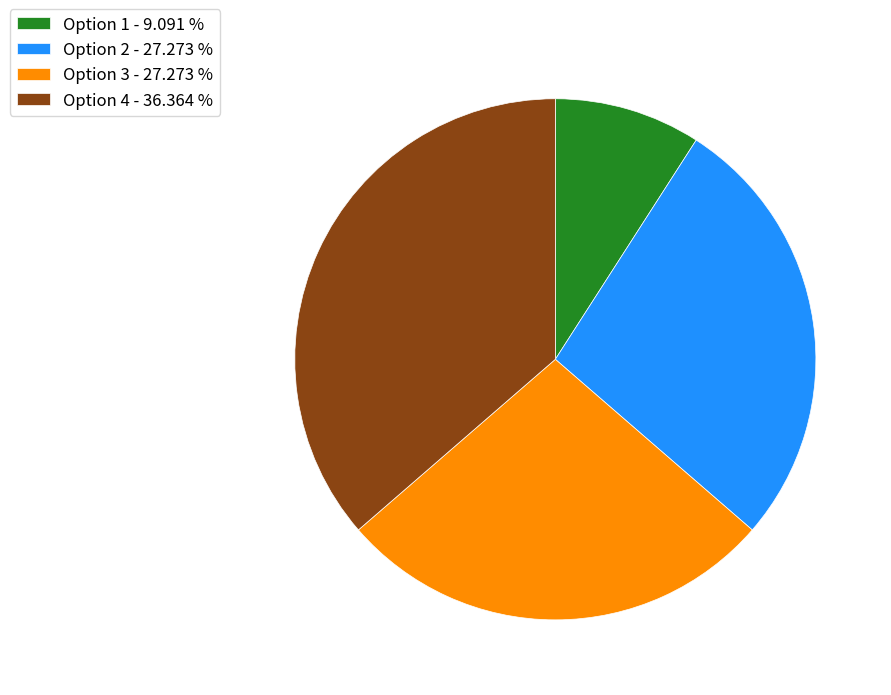

Between Option 4 - 36.364 % and Option 2 - 27.273 %, which is larger?

Option 4 - 36.364 %